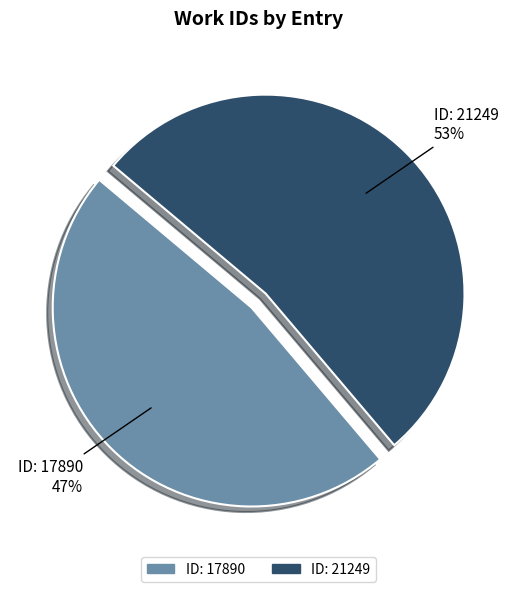

What percentage is the ID: 21249 slice, to the nearest percent?

53%